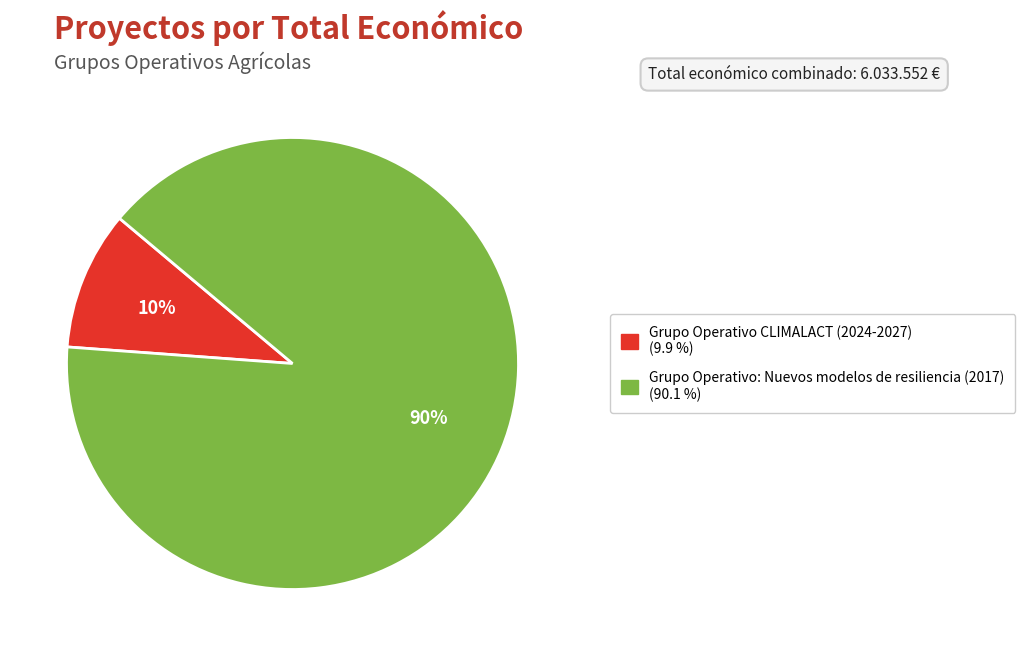

Do Grupo Operativo CLIMALACT (2024-2027) and Grupo Operativo: Nuevos modelos de resiliencia (2017) together represent more than half of the pie?

Yes